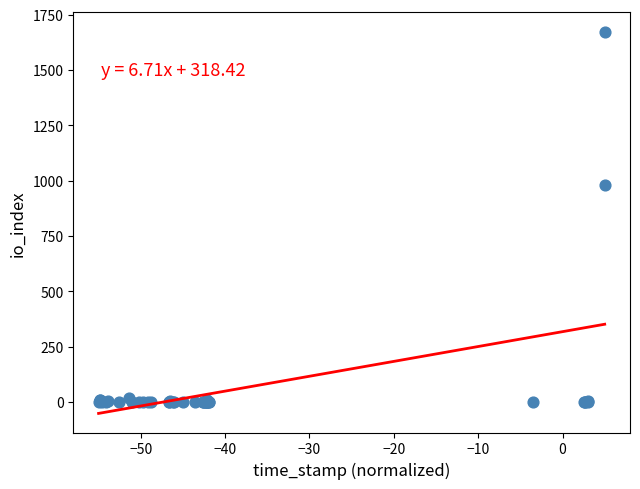

What Y value in the scatter plot is closest to 837?

980